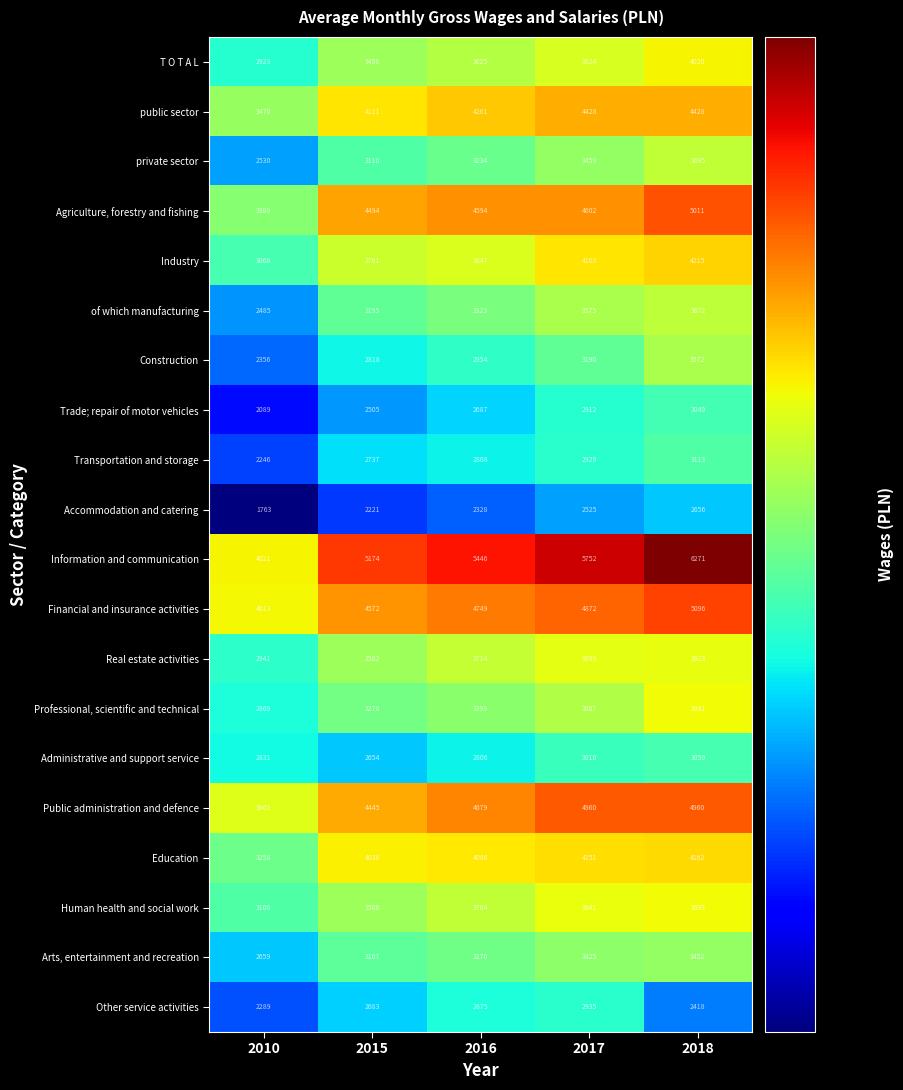

Which series has the largest total across all categories?

Information and communication